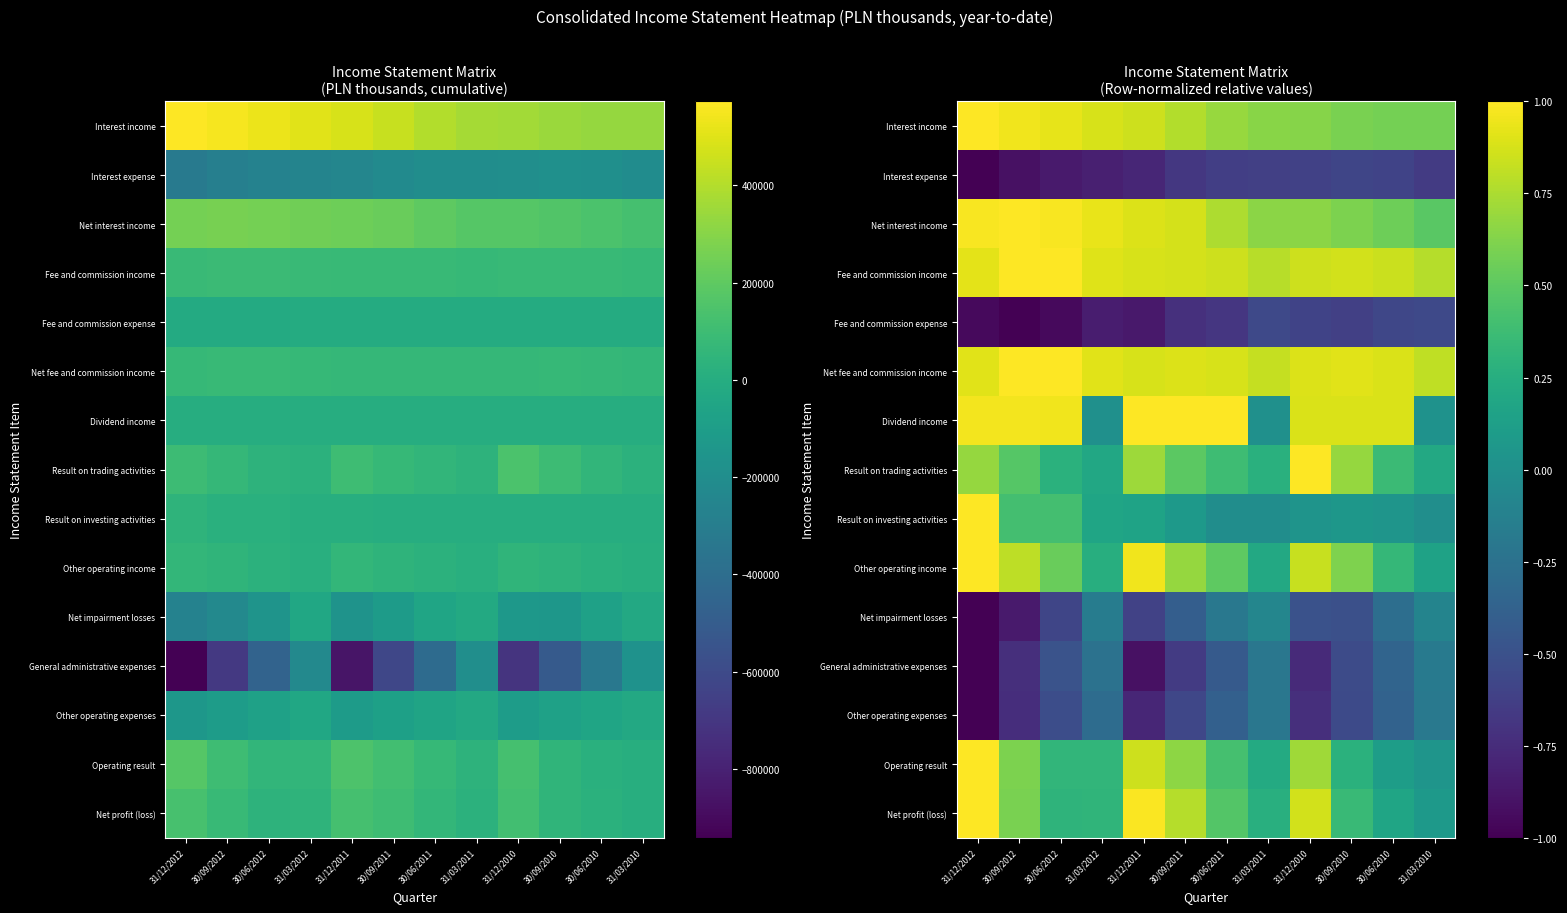

Which has a higher value, 31/12/2010 or 31/12/2011?

31/12/2011